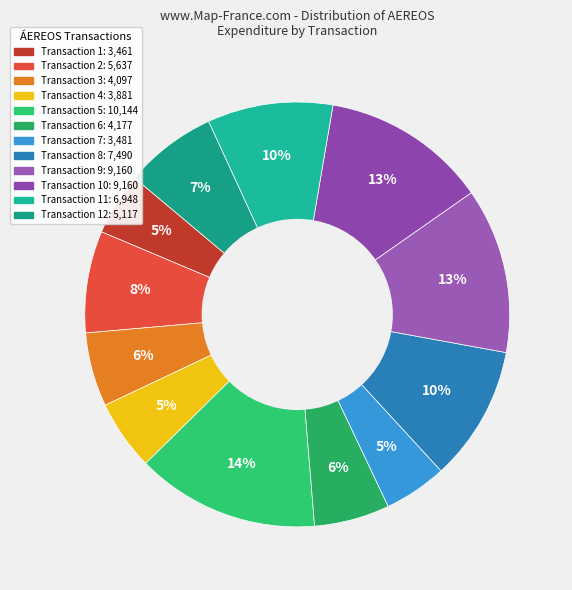

How many segments does this pie chart have?

12